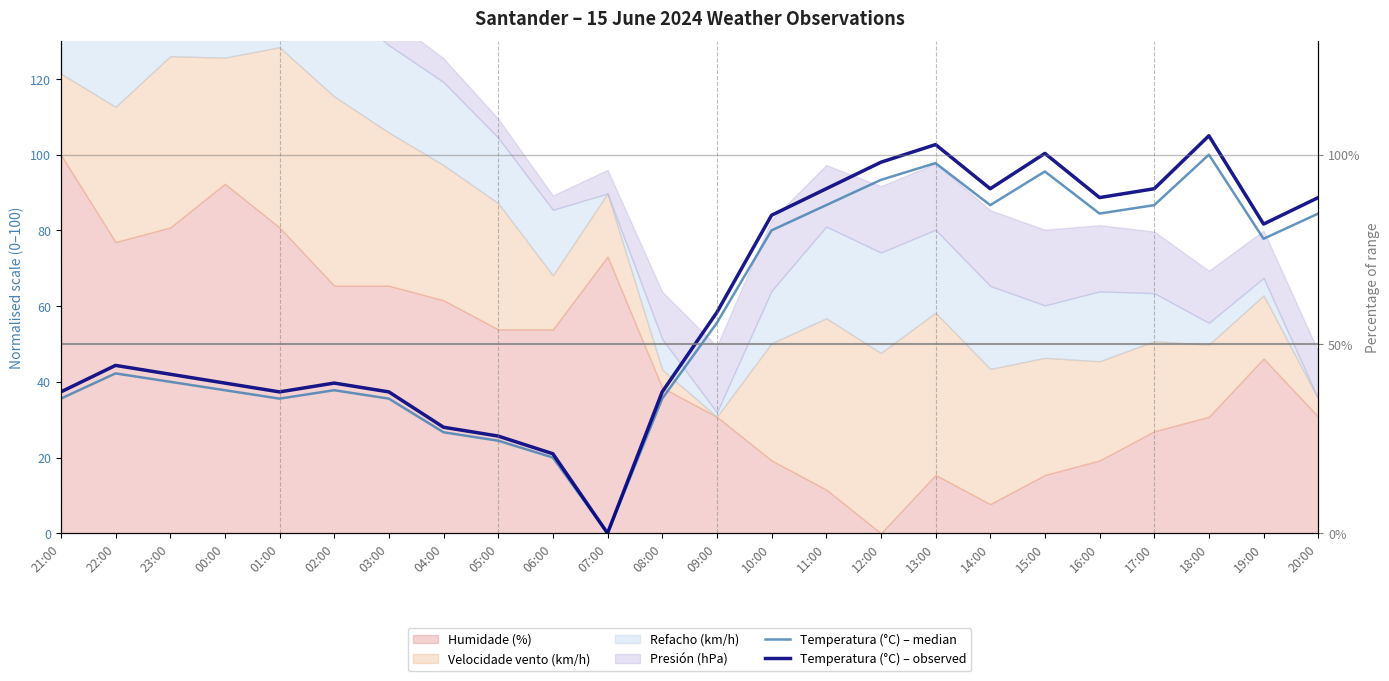

Reading left to right, extract all data points from this chart.

Temperatura (°C) – median: 21:00=35.6	22:00=42.2	23:00=40.0	00:00=37.8	01:00=35.6	02:00=37.8	03:00=35.6	04:00=26.7	05:00=24.4	06:00=20.0	07:00=0.0	08:00=35.6	09:00=55.6	10:00=80.0	11:00=86.7	12:00=93.3	13:00=97.8	14:00=86.7	15:00=95.6	16:00=84.4	17:00=86.7	18:00=100.0	19:00=77.8	20:00=84.4
Temperatura (°C) – observed: 21:00=37.3	22:00=44.3	23:00=42.0	00:00=39.7	01:00=37.3	02:00=39.7	03:00=37.3	04:00=28.0	05:00=25.7	06:00=21.0	07:00=0.0	08:00=37.3	09:00=58.3	10:00=84.0	11:00=91.0	12:00=98.0	13:00=102.7	14:00=91.0	15:00=100.3	16:00=88.7	17:00=91.0	18:00=105.0	19:00=81.7	20:00=88.7